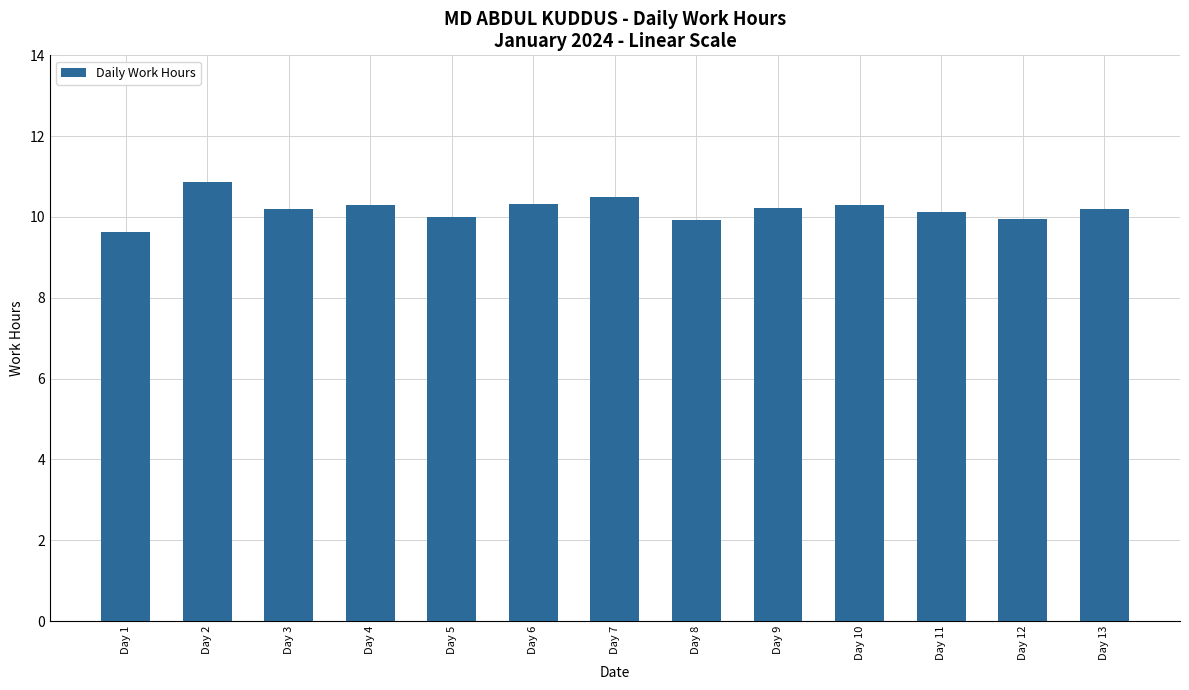

What is the smallest value displayed?

9.6